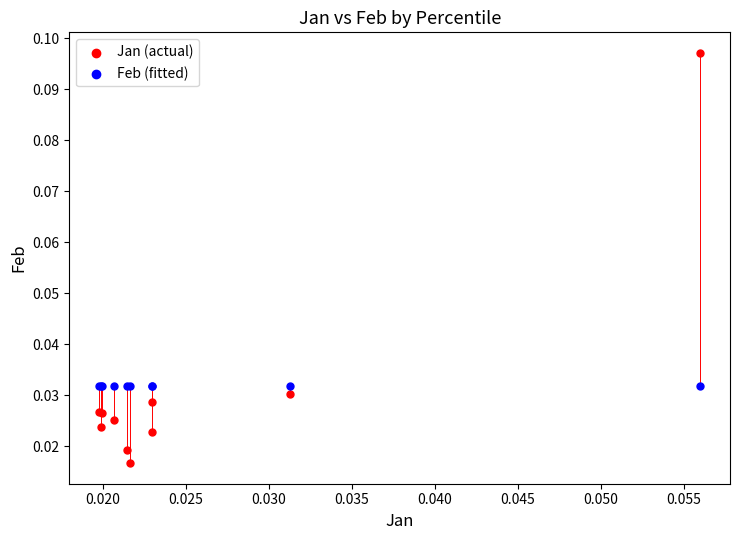

Which series contains the highest Y value?

Jan (actual)